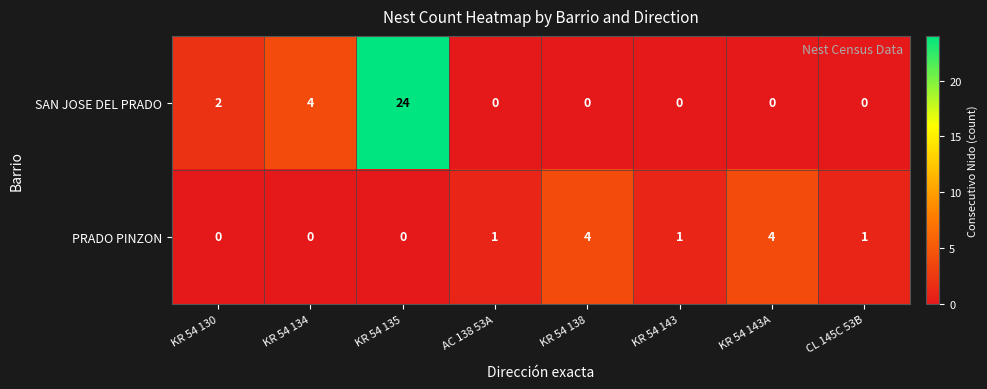

Count the PRADO PINZON values in the range 0 to 4.

8